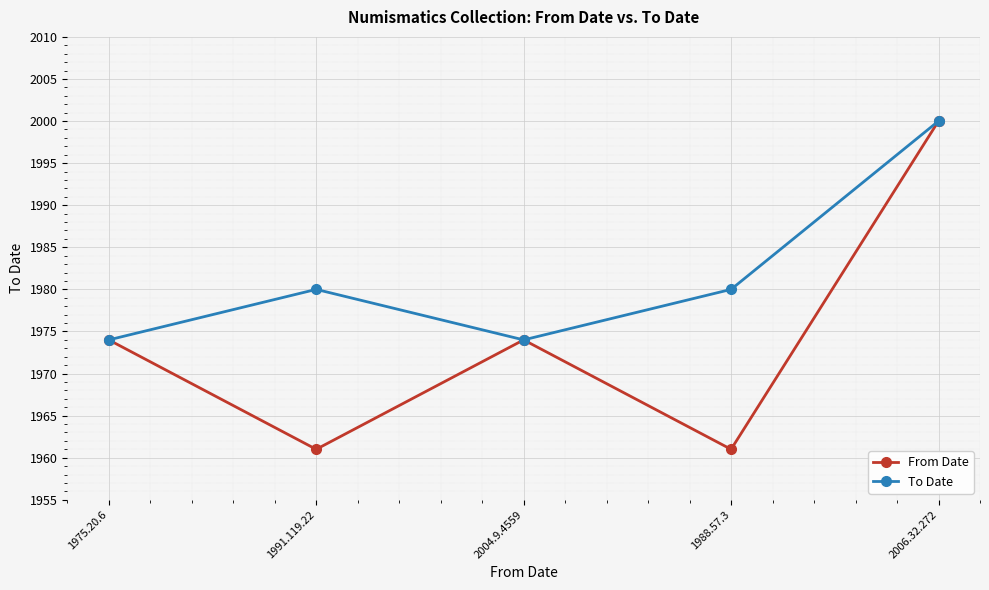

At how many categories does at least one series exceed 1984?

1